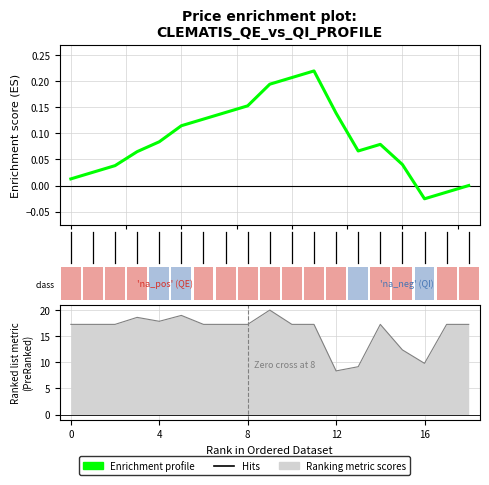

Is it true that Ranking metric scores equals 34.1 at 20.0?

False